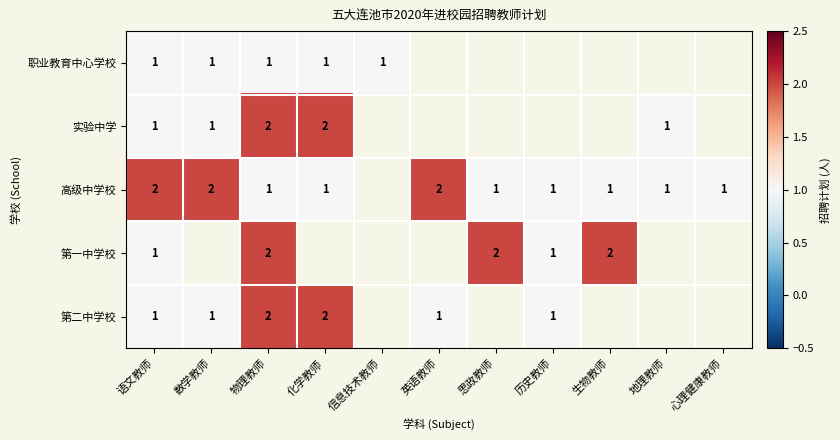

True or false: 第二中学校 has a value of 1 at 物理教师.

False